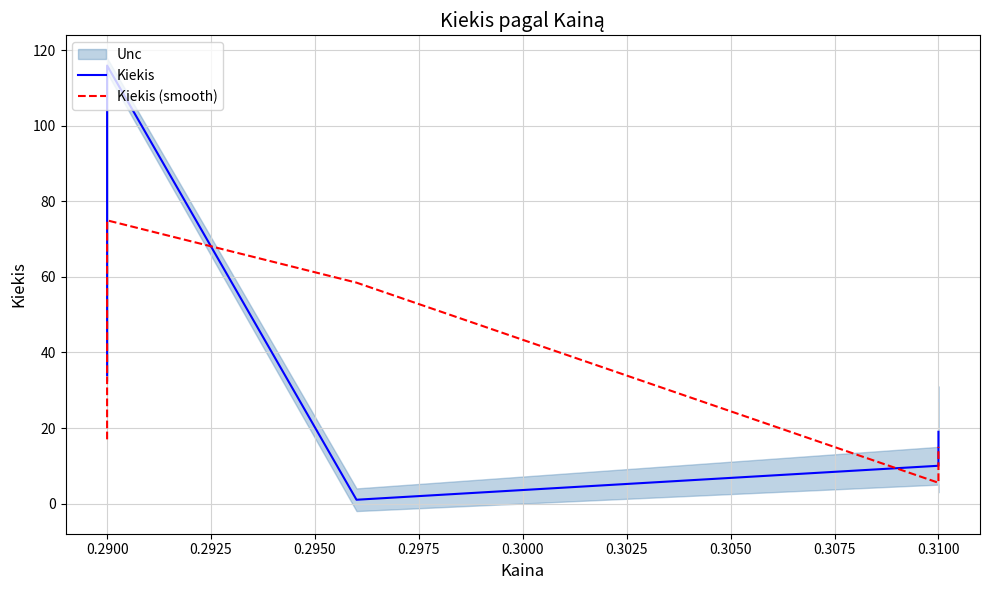

What is the sum of all Kiekis values?

191.0